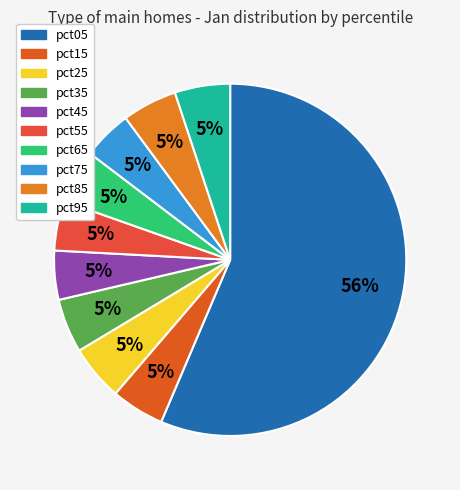

Is there a majority slice in this chart?

Yes